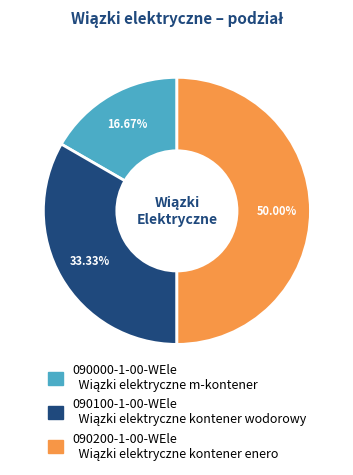

Does 090100-1-00-WEle account for over 50% of the chart?

No